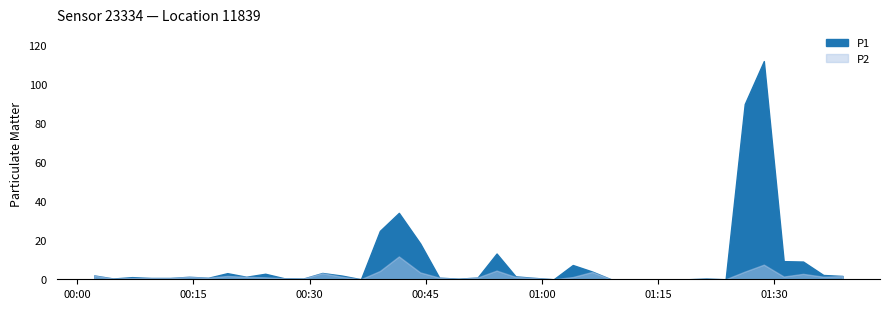

What is the difference between the maximum and minimum values in the P1 series?

111.6